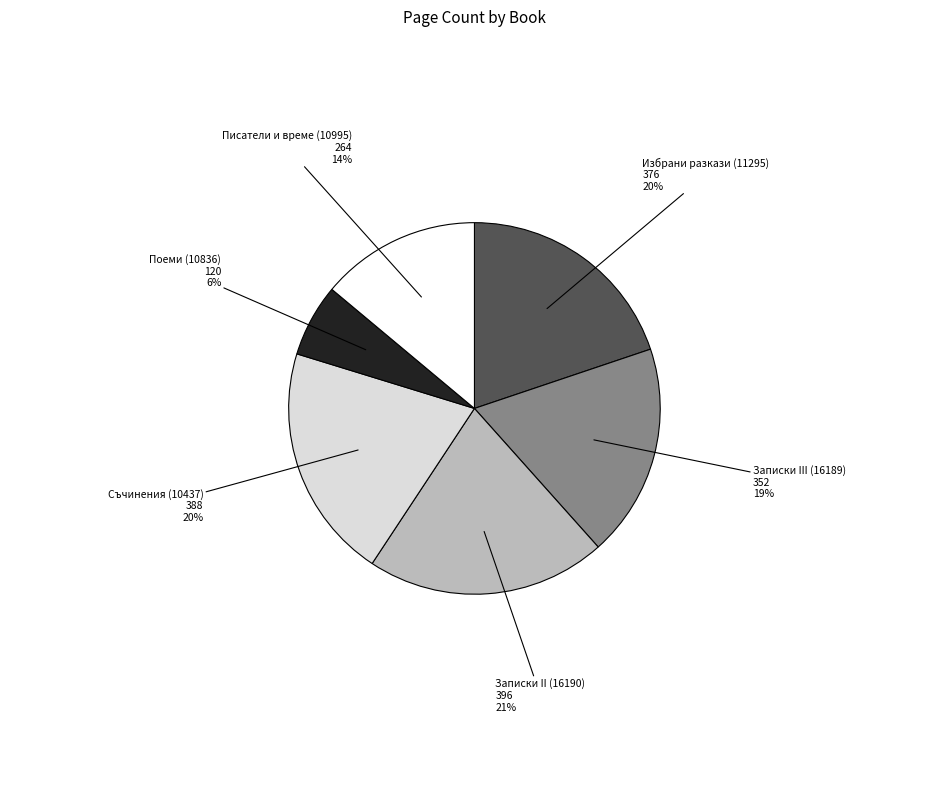

Is it true that Писатели и време (10995) is 2% of the pie?

False